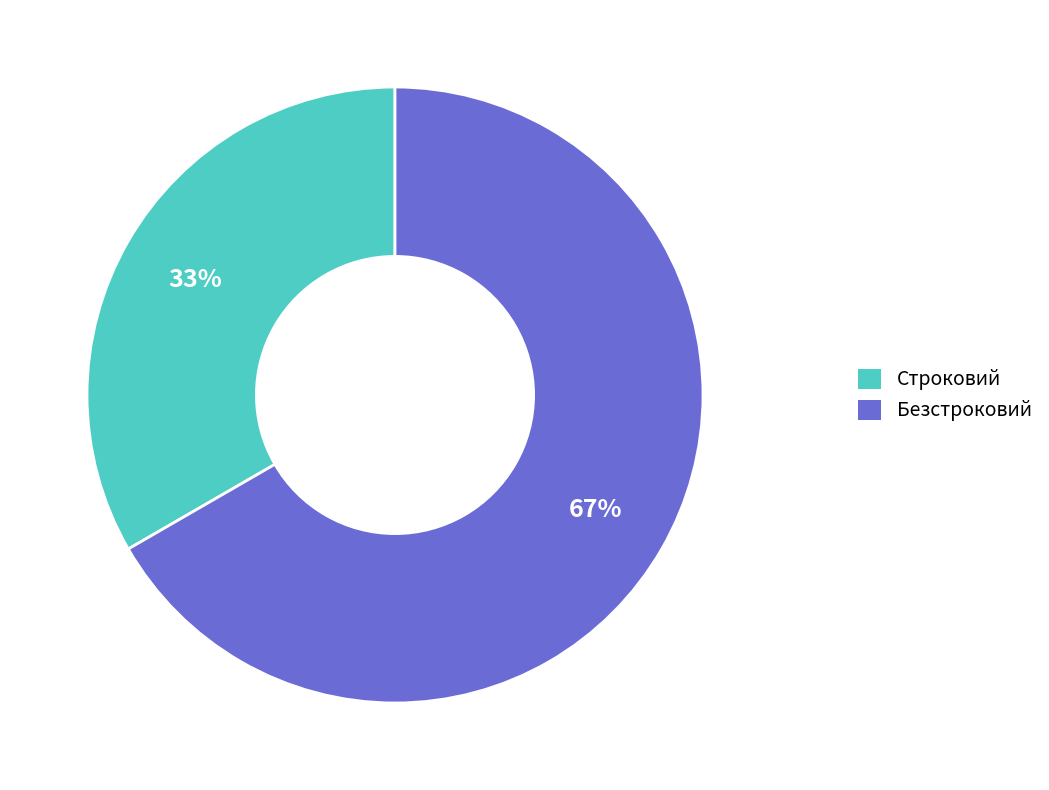

How many slices are in this pie chart?

2